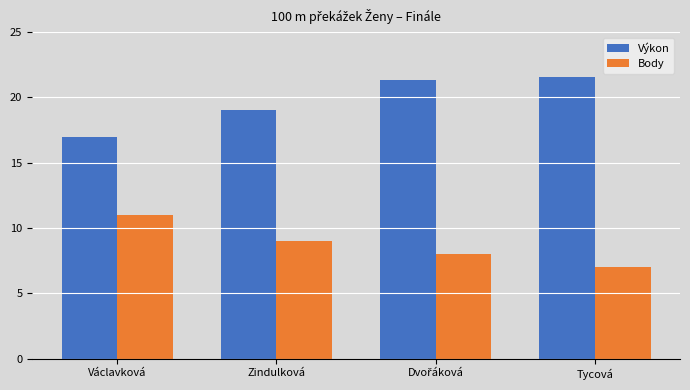

Reading left to right, what are all the values shown in this chart?

Výkon: 17.0	19.1	21.3	21.6
Body: 11.0	9.0	8.0	7.0